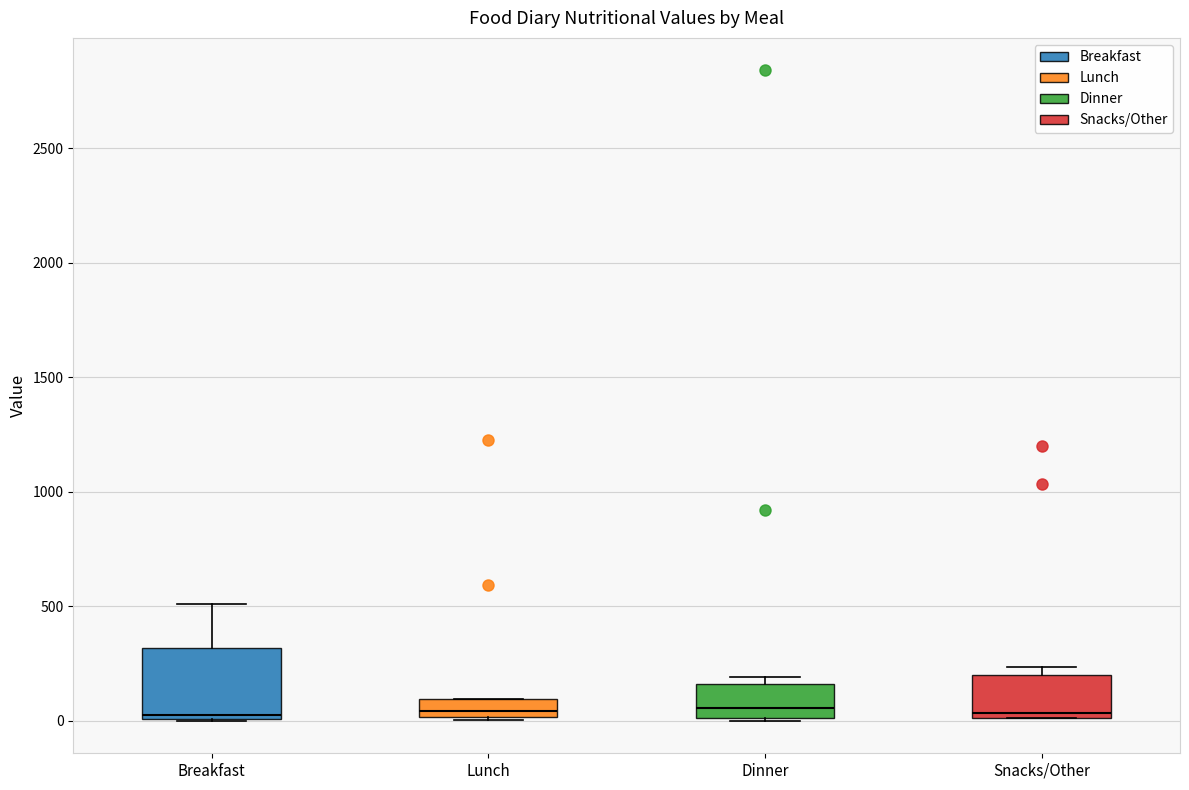

Reading left to right, read every box against the y-axis: the position of its median line, the range the box covers, and the ends of its whiskers. The values are not printed on the chart, so give them approximately, as read against the axis.

Breakfast: median 50, box 0 to 300, whiskers 0 to 500
Lunch: median 50, box 0 to 100, whiskers 0 to 100
Dinner: median 50, box 0 to 150, whiskers 0 to 200
Snacks/Other: median 50, box 0 to 200, whiskers 0 to 250